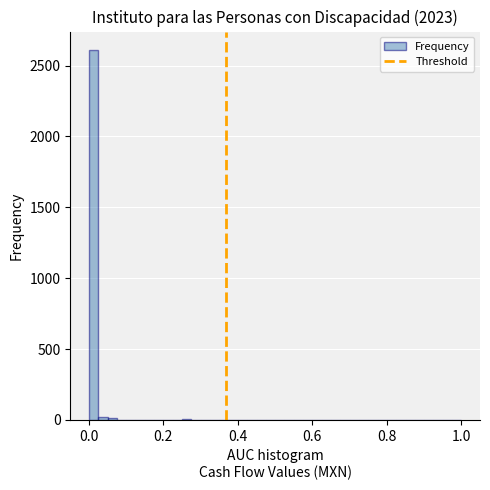

Read against the x-axis, roughly where is the centre of the tallest bar?

0.02